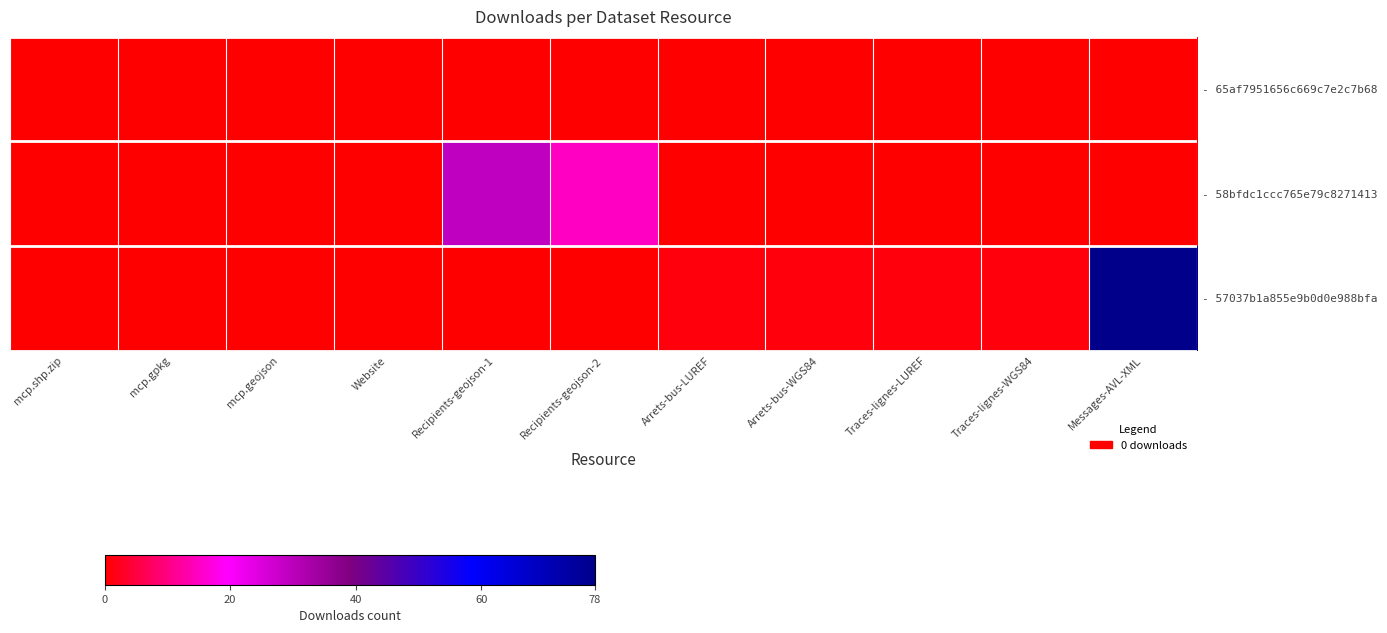

Reading left to right, extract all data points from this chart.

- 65af7951656c669c7e2c7b68: mcp.shp.zip=0	mcp.gpkg=0	mcp.geojson=0	Website=0	Recipients-geojson-1=0	Recipients-geojson-2=0	Arrets-bus-LUREF=0	Arrets-bus-WGS84=0	Traces-lignes-LUREF=0	Traces-lignes-WGS84=0	Messages-AVL-XML=0
- 58bfdc1ccc765e79c8271413: mcp.shp.zip=0	mcp.gpkg=0	mcp.geojson=0	Website=0	Recipients-geojson-1=29	Recipients-geojson-2=15	Arrets-bus-LUREF=0	Arrets-bus-WGS84=0	Traces-lignes-LUREF=0	Traces-lignes-WGS84=0	Messages-AVL-XML=0
- 57037b1a855e9b0d0e988bfa: mcp.shp.zip=0	mcp.gpkg=0	mcp.geojson=0	Website=0	Recipients-geojson-1=0	Recipients-geojson-2=0	Arrets-bus-LUREF=1	Arrets-bus-WGS84=1	Traces-lignes-LUREF=1	Traces-lignes-WGS84=1	Messages-AVL-XML=78